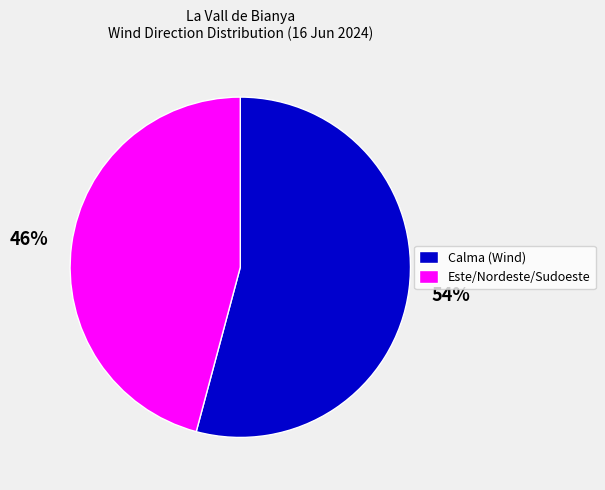

True or false: Calma (Wind) accounts for 47% of the total.

False